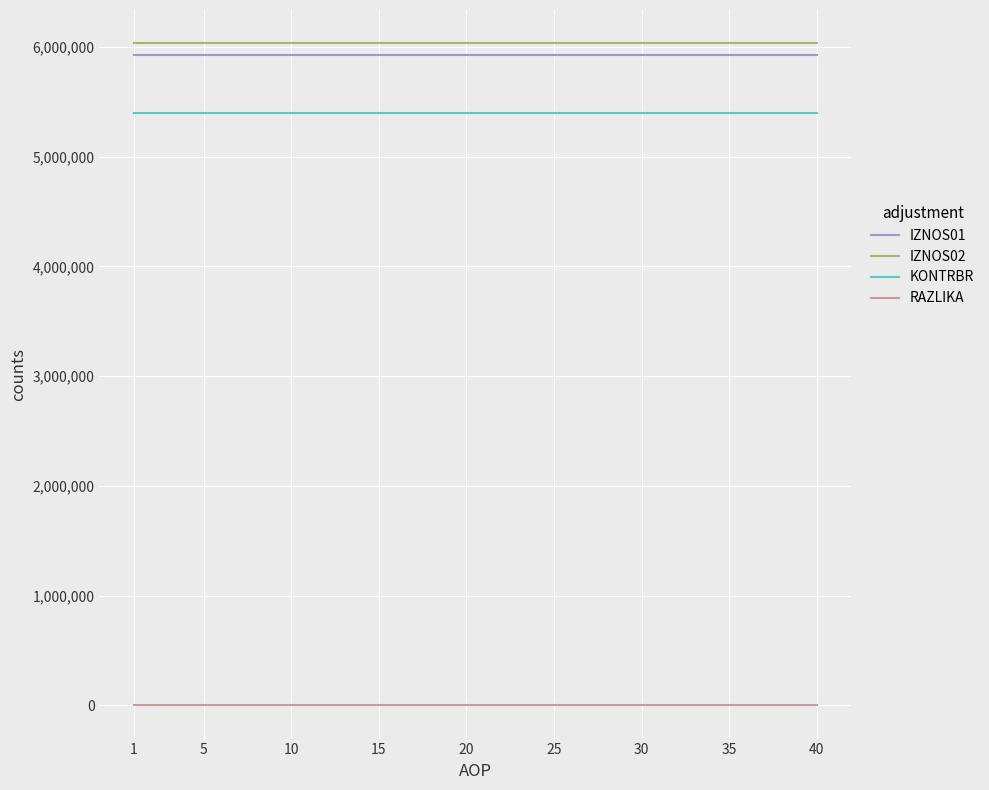

What is the minimum value for IZNOS01?

5930273.0